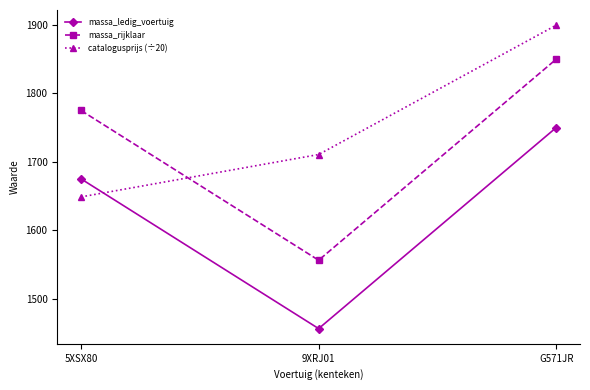

The value of massa_rijklaar at 5XSX80 is 761.0. True or false?

False